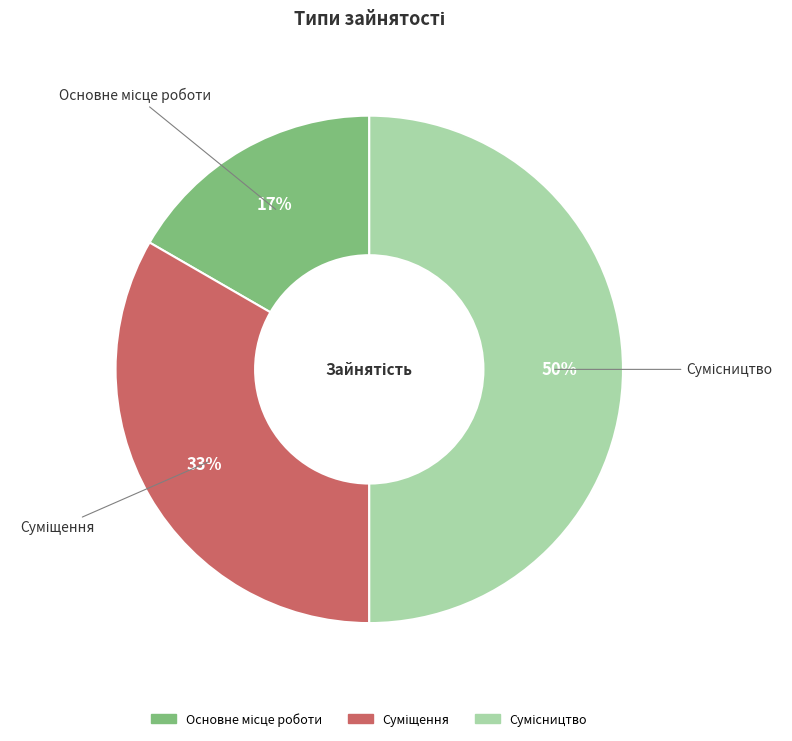

To the nearest percent, what is the average slice percentage?

33%